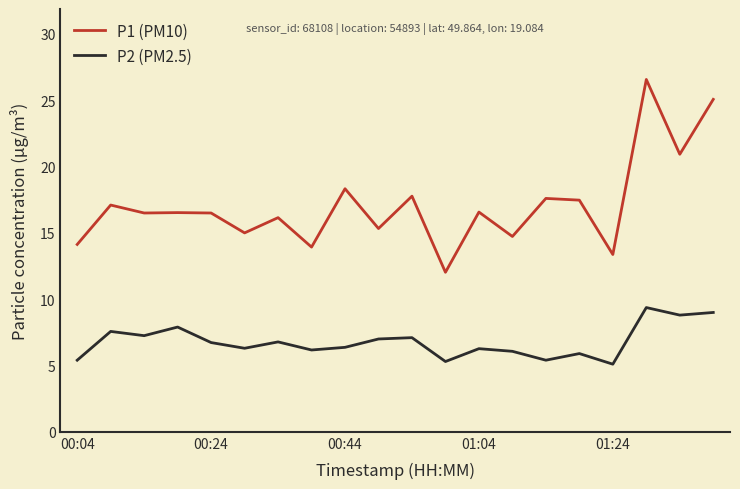

Which series has the largest range (max minus min)?

P1 (PM10)